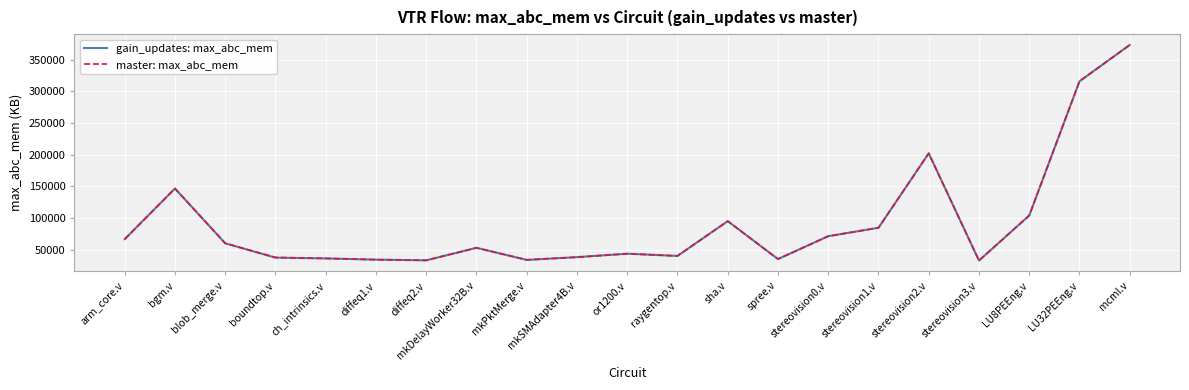

What is the lowest value of the gain_updates: max_abc_mem series?

32840